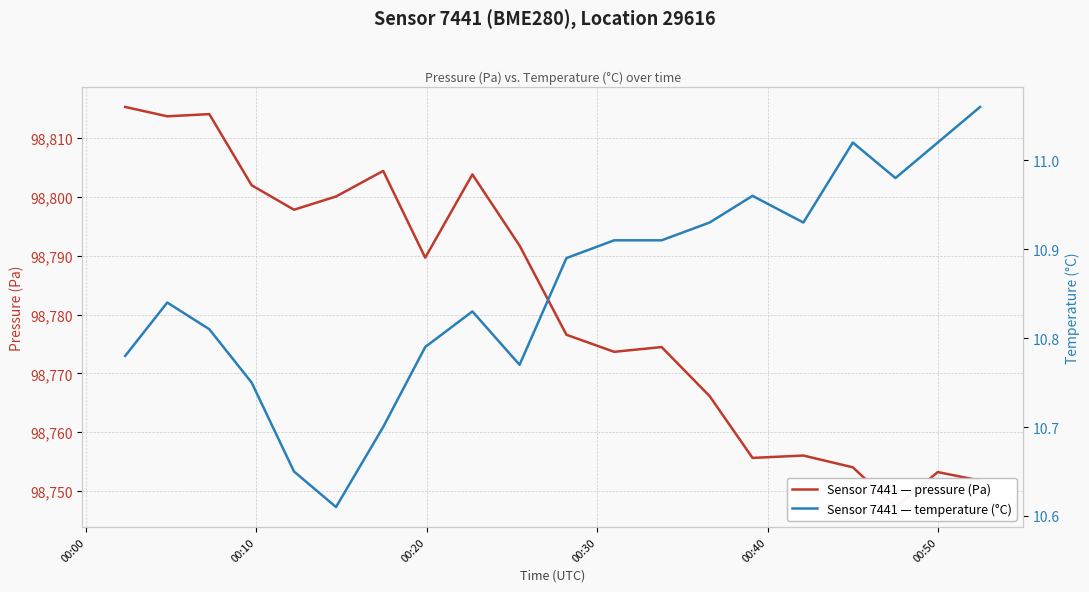

The pressure series shows 98815.3 at 00:00. True or false?

True